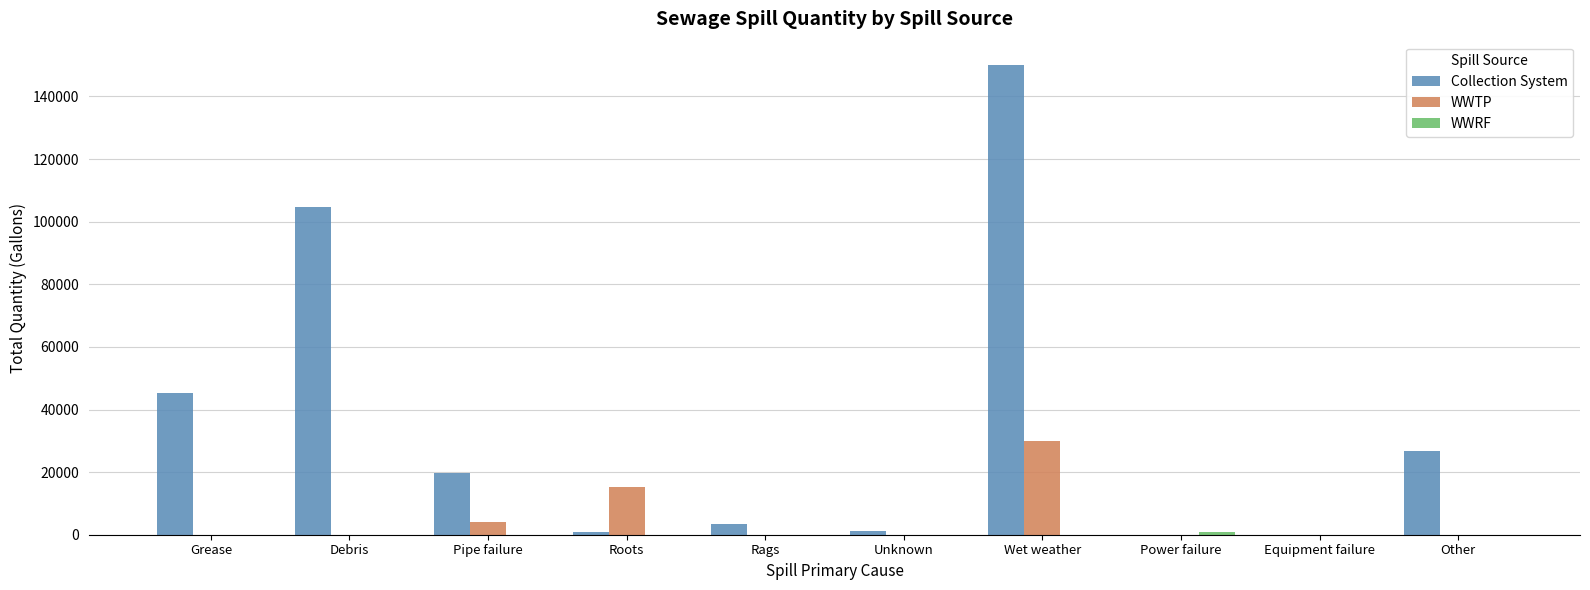

Which series changed the most between Wet weather and Power failure?

Collection System